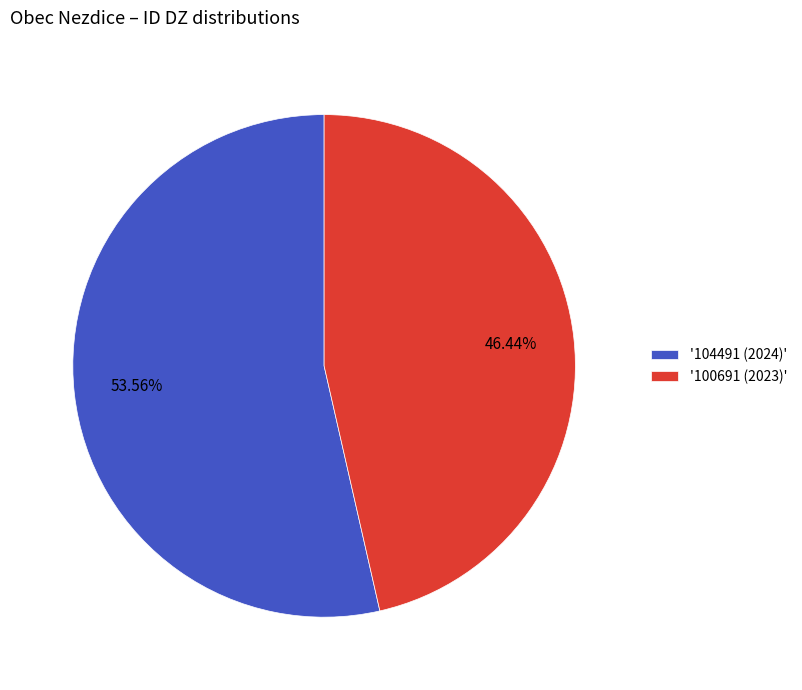

How many segments does this pie chart have?

2